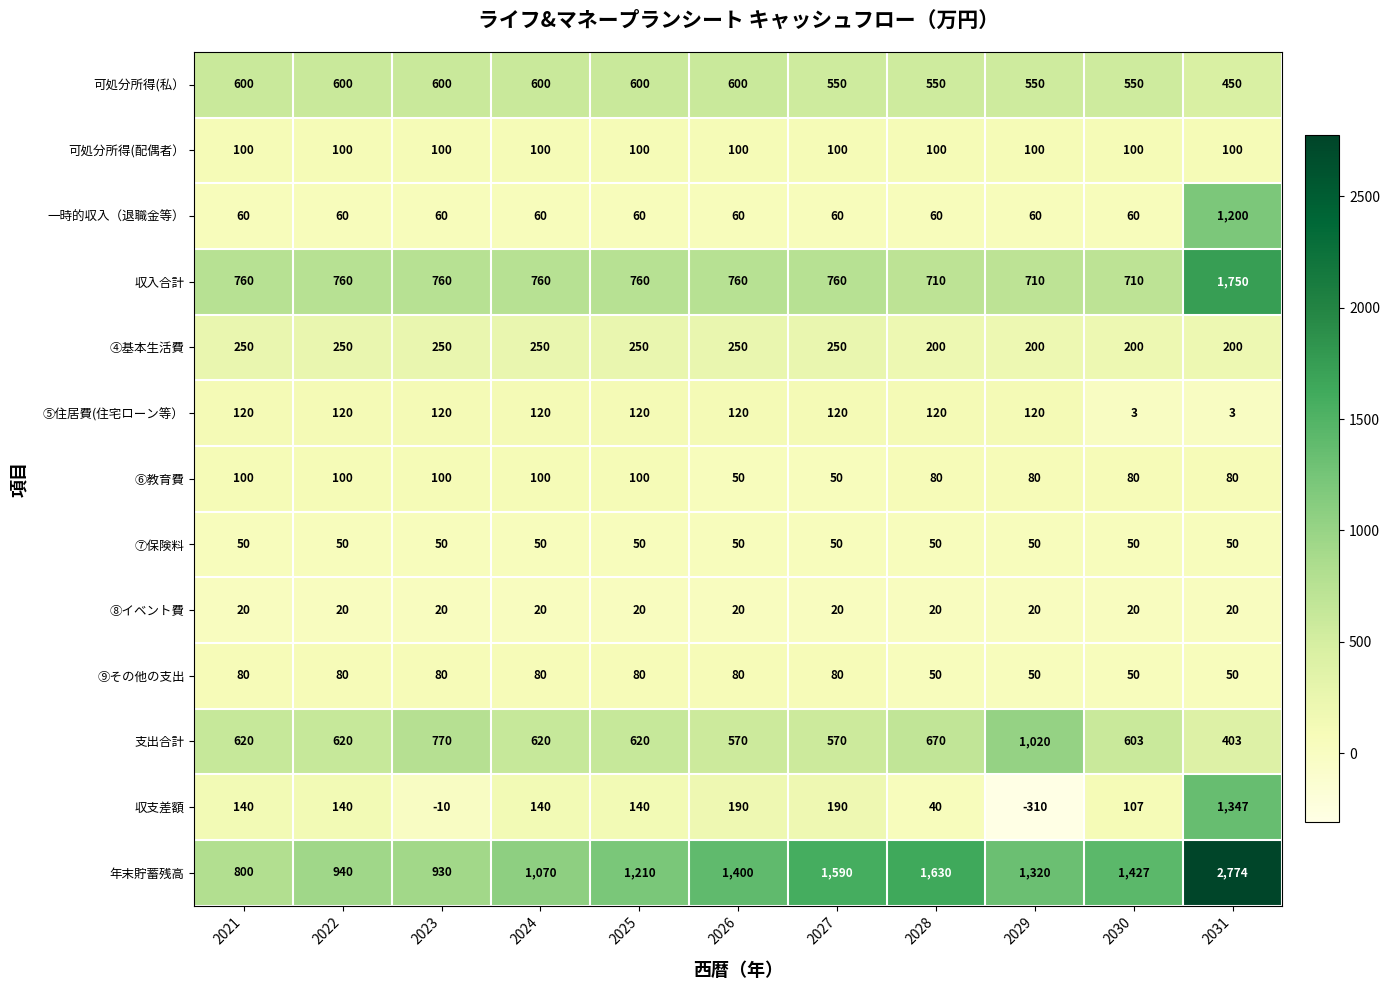

What value does the ⑨その他の支出 series have at 2022, to the nearest 5?

80